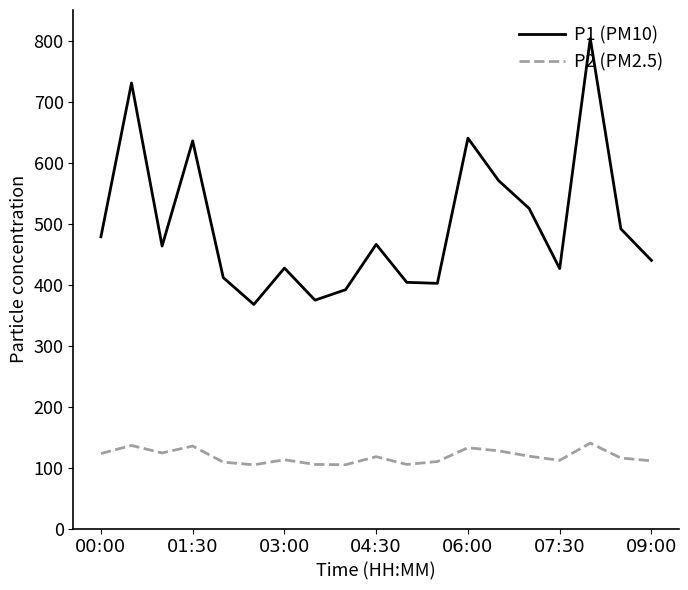

Which series has the widest spread of values?

P1 (PM10)